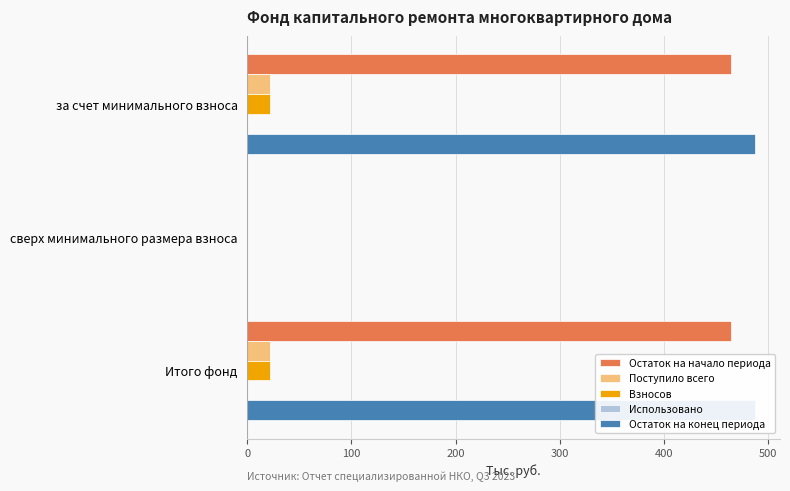

What is the value of the Остаток на конец периода bar at the 1st from the left?

486.9